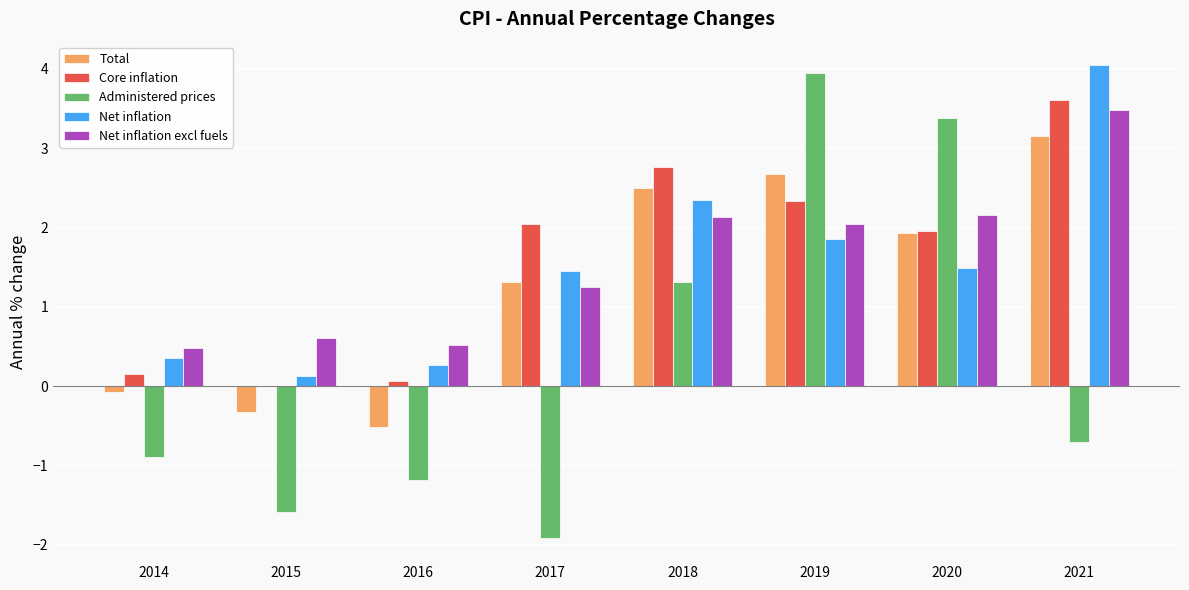

What is the highest value of the Administered prices series?

3.9